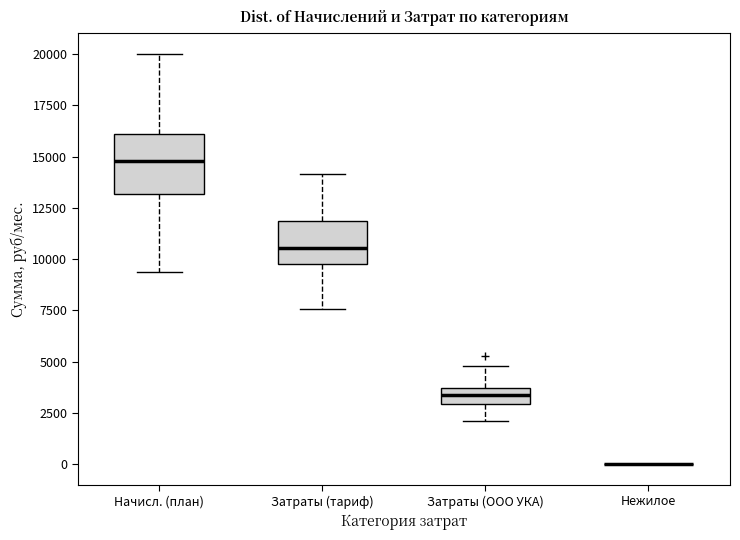

Reading left to right, read every box against the y-axis: the position of its median line, the range the box covers, and the ends of its whiskers. The values are not printed on the chart, so give them approximately, as read against the axis.

Начисл. (план): median 15000, box 13000 to 16000, whiskers 9500 to 20000
Затраты (тариф): median 10500, box 10000 to 12000, whiskers 7500 to 14000
Затраты (ООО УКА): median 3500 (inside the box), box 3000 to 3500, whiskers 2000 to 5000
Нежилое: box collapsed to a line at 0, whiskers 0 to 0